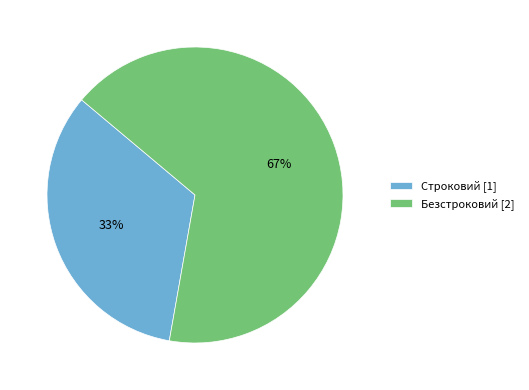

Between Безстроковий [2] and Строковий [1], which is larger?

Безстроковий [2]